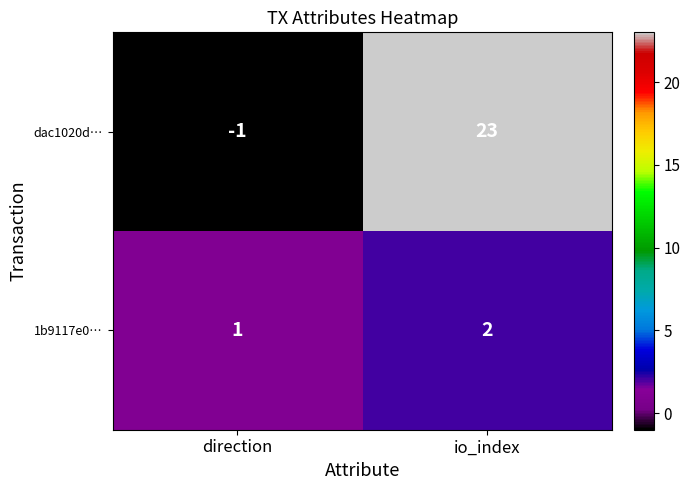

Which label corresponds to the largest value in the chart?

io_index